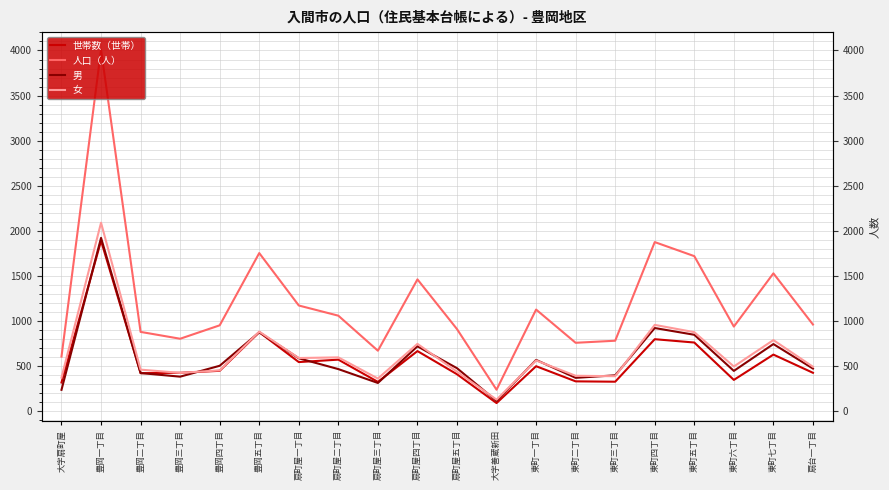

Which series has the largest range (max minus min)?

人口（人）